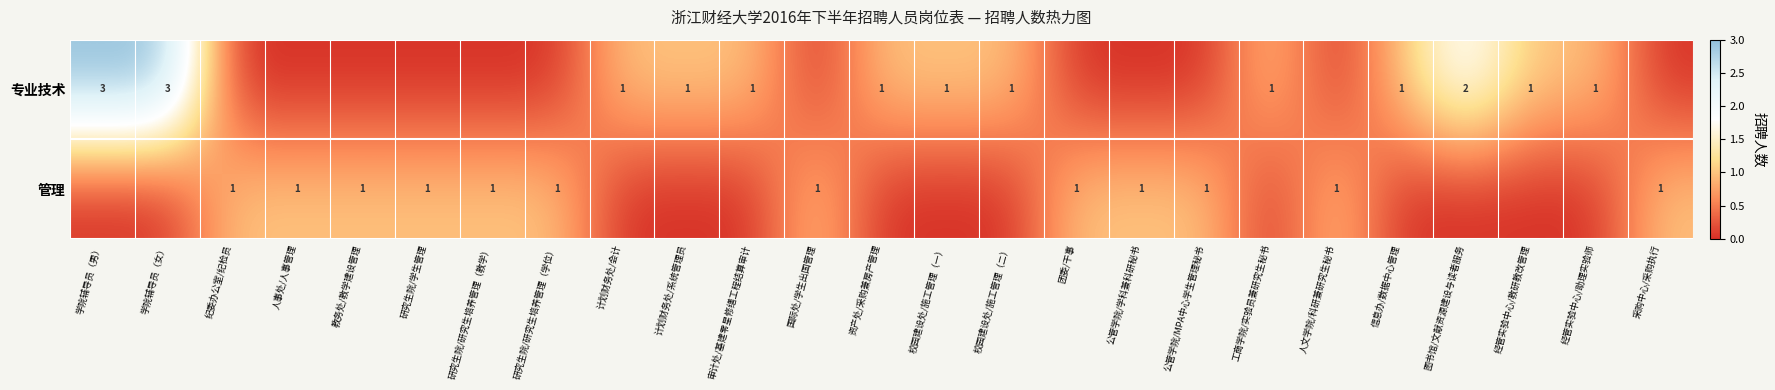

True or false: 管理 has a value of 1 at 研究生院/研究生培养管理（教学）.

True